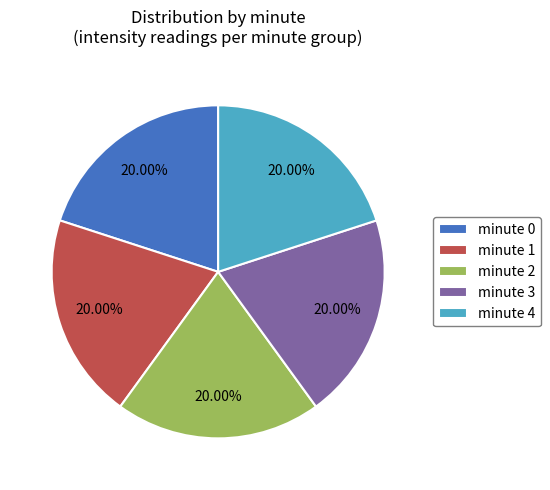

How many slices are in this pie chart?

5